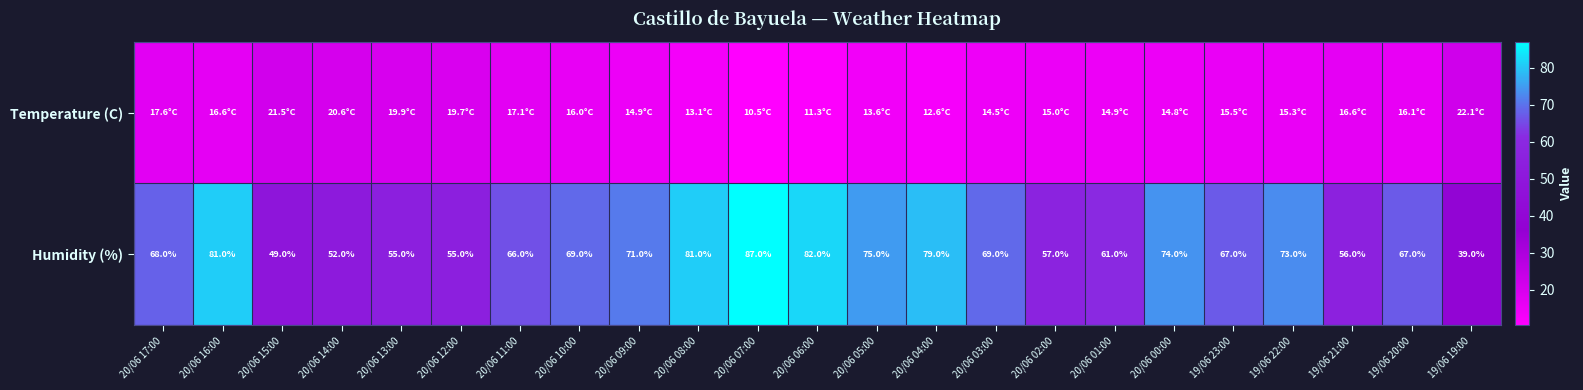

Which category has the lowest value across all series?

20/06 07:00